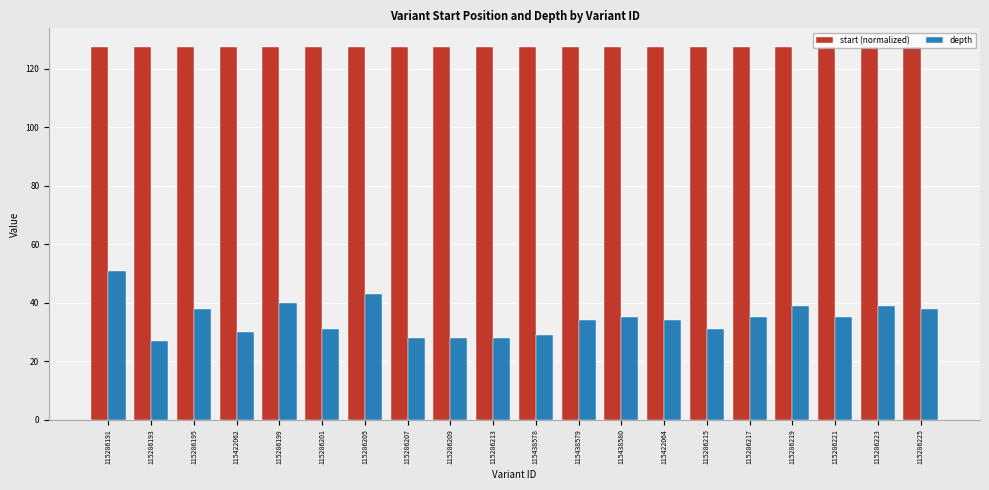

What is the total value across all series at 115286195?

165.5